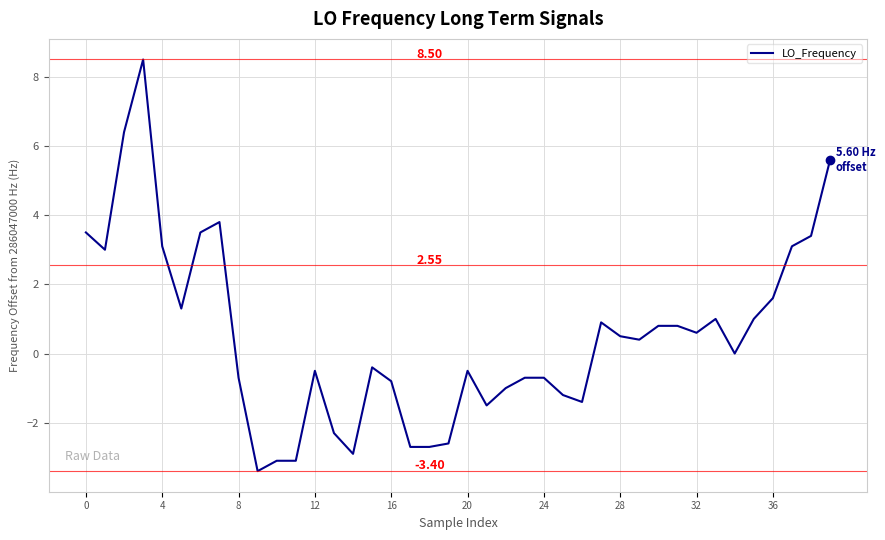

What is the difference between the maximum and minimum values?

11.9